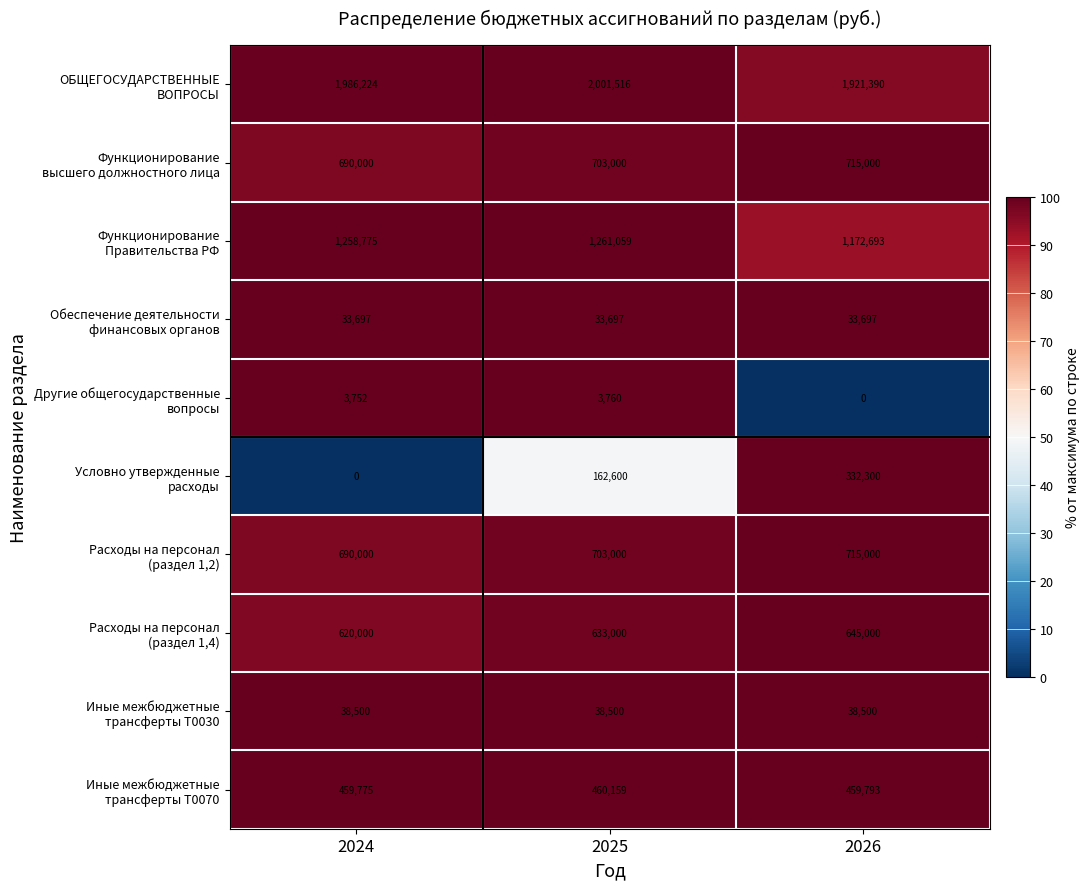

At which category does the chart reach its peak across all series?

2025